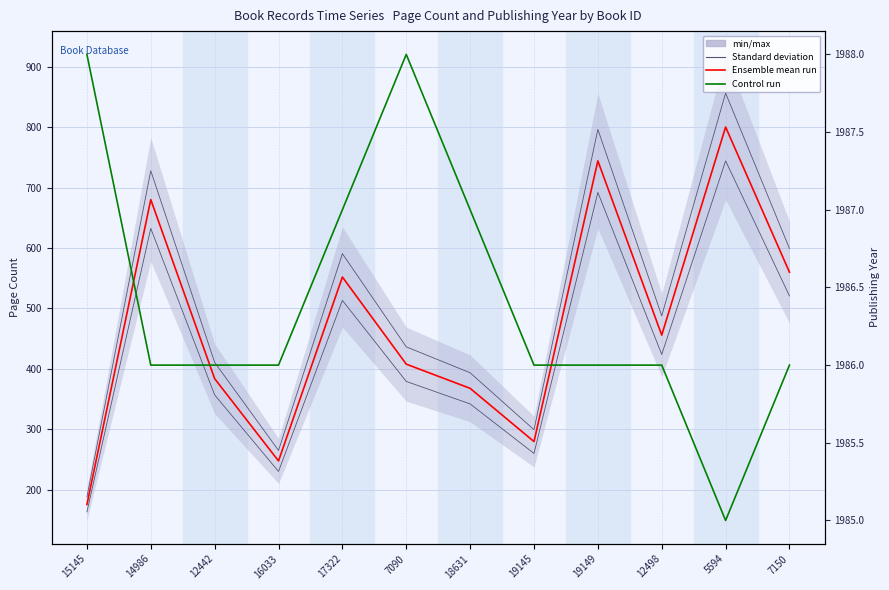

What is the total value across all series at 7150?

2546